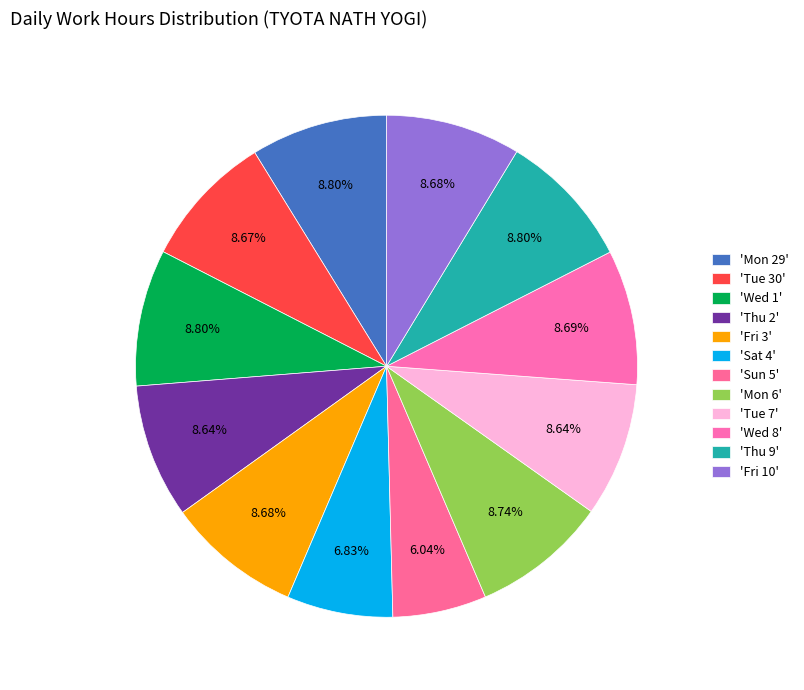

What is the largest slice in the pie chart?

Wed 1